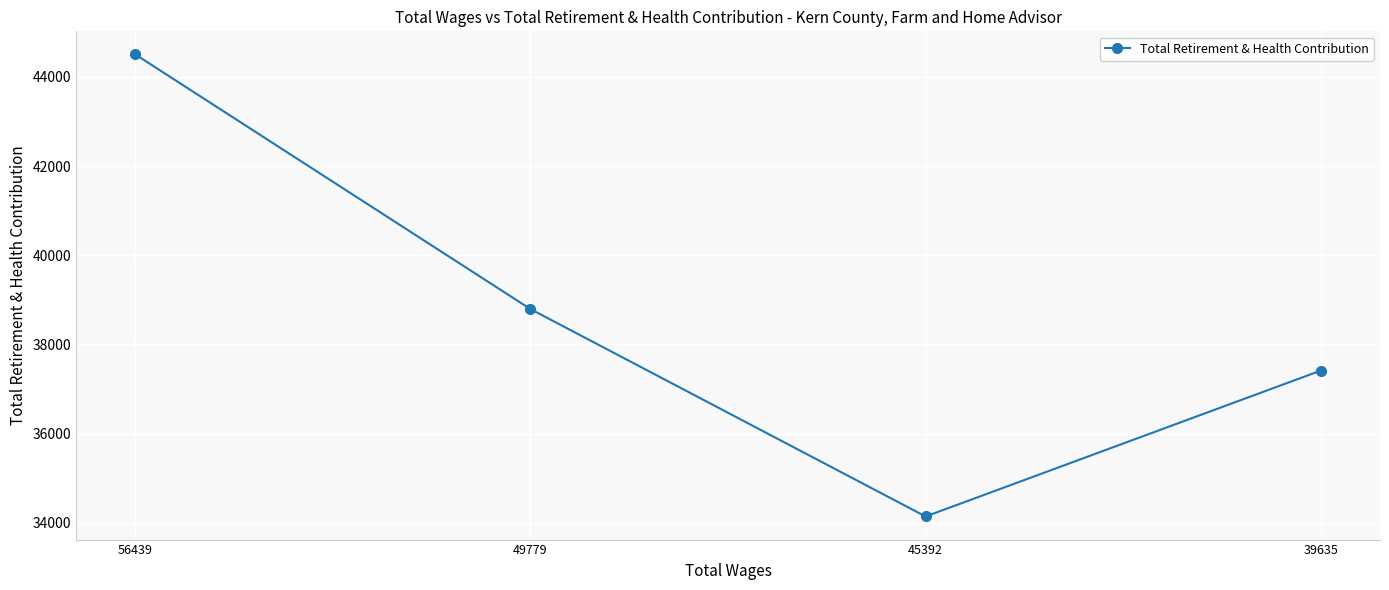

What is the value of the 2nd point from the left?

38793